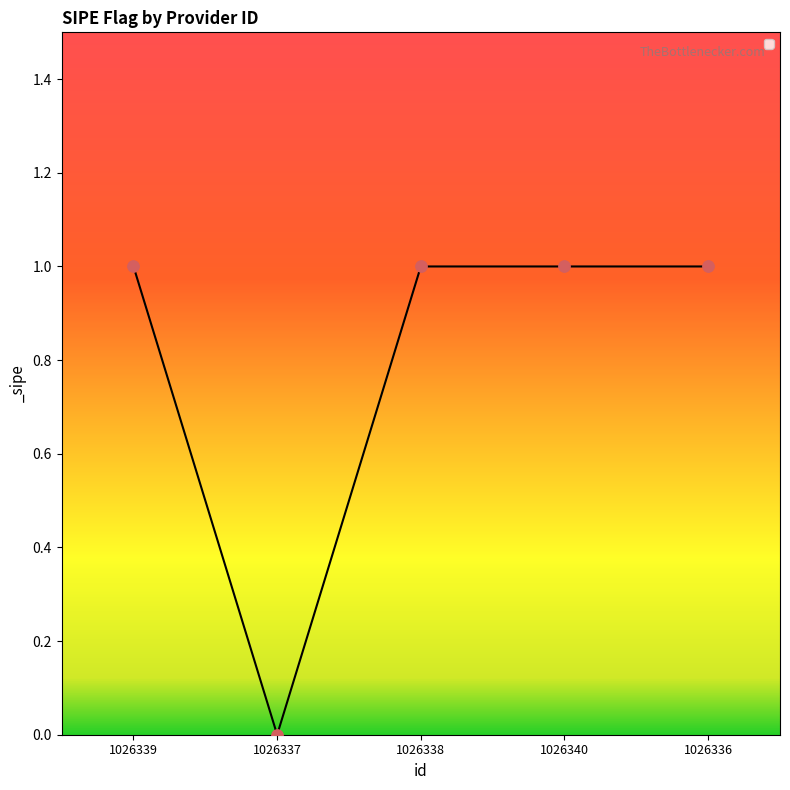

Between 1026339 and 1026337, which is larger?

1026339